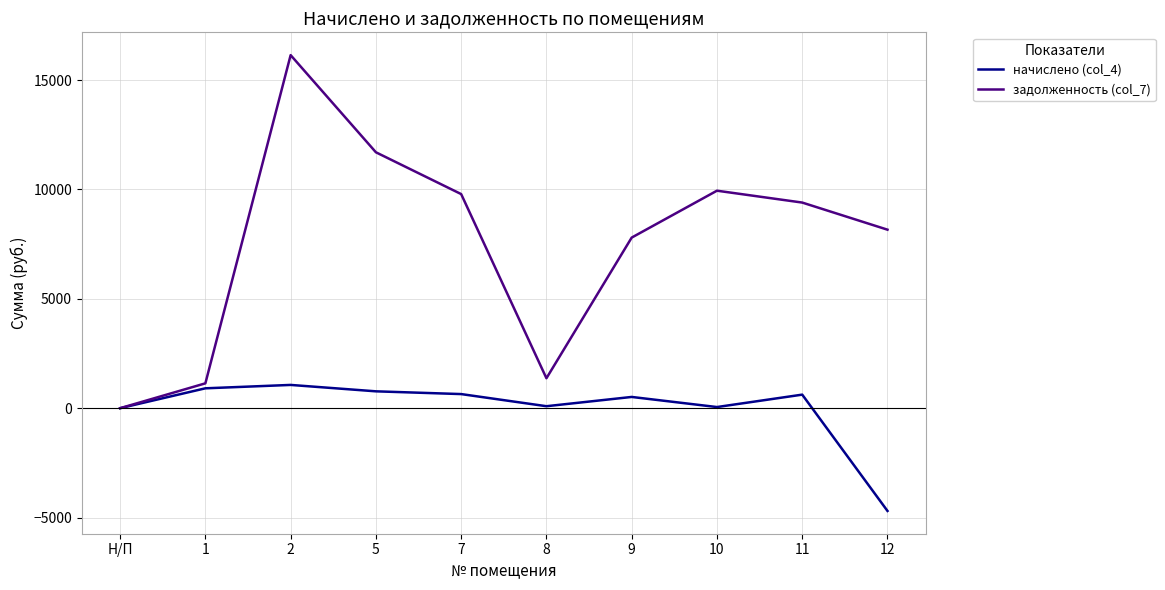

What is the greatest value displayed?

16138.1